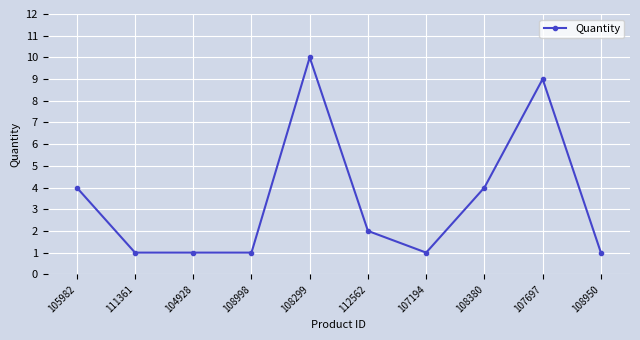

Is it true that the value at 108950 is 2?

False